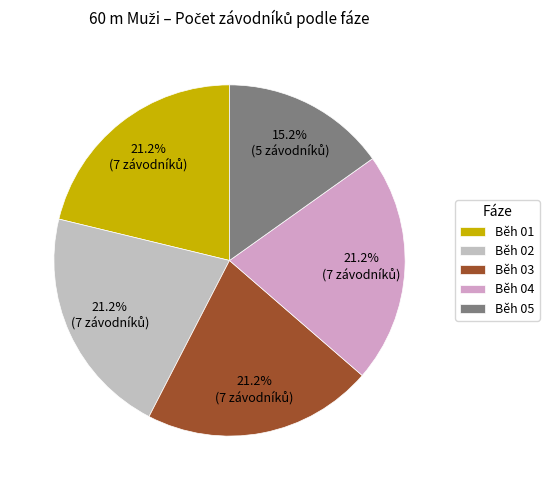

Count the number of slices in the pie.

5